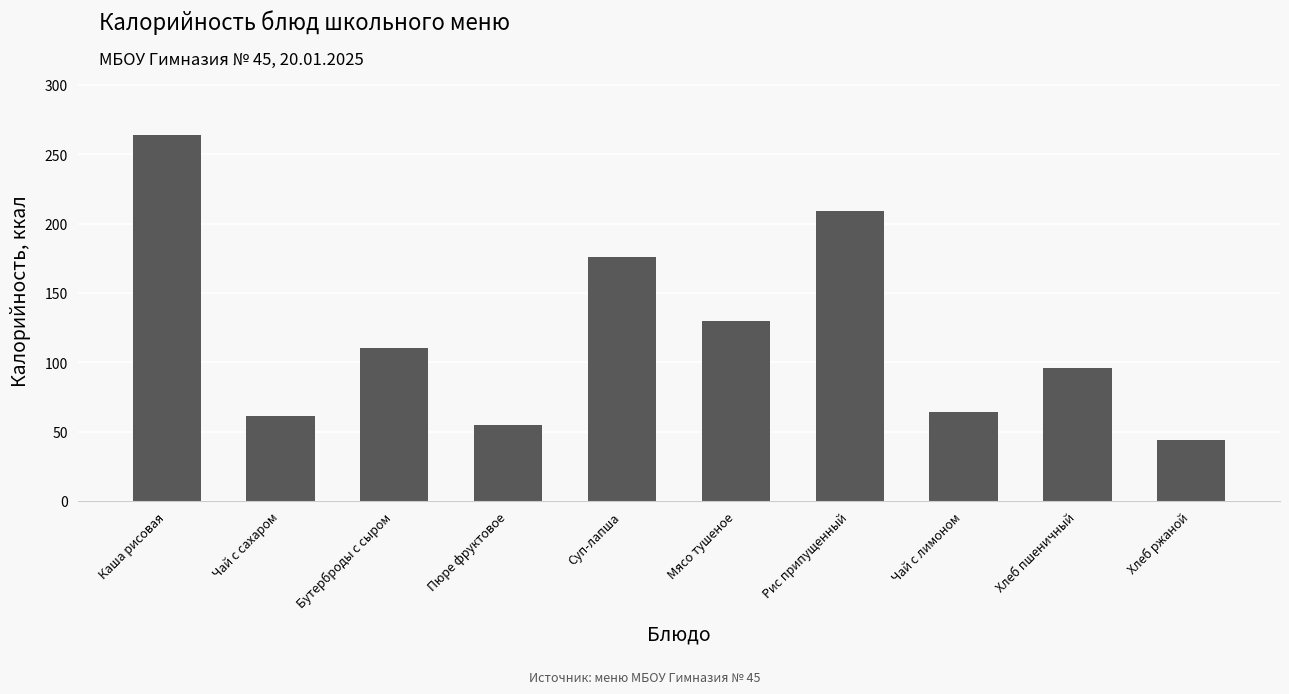

What is the sum of all values?

1209